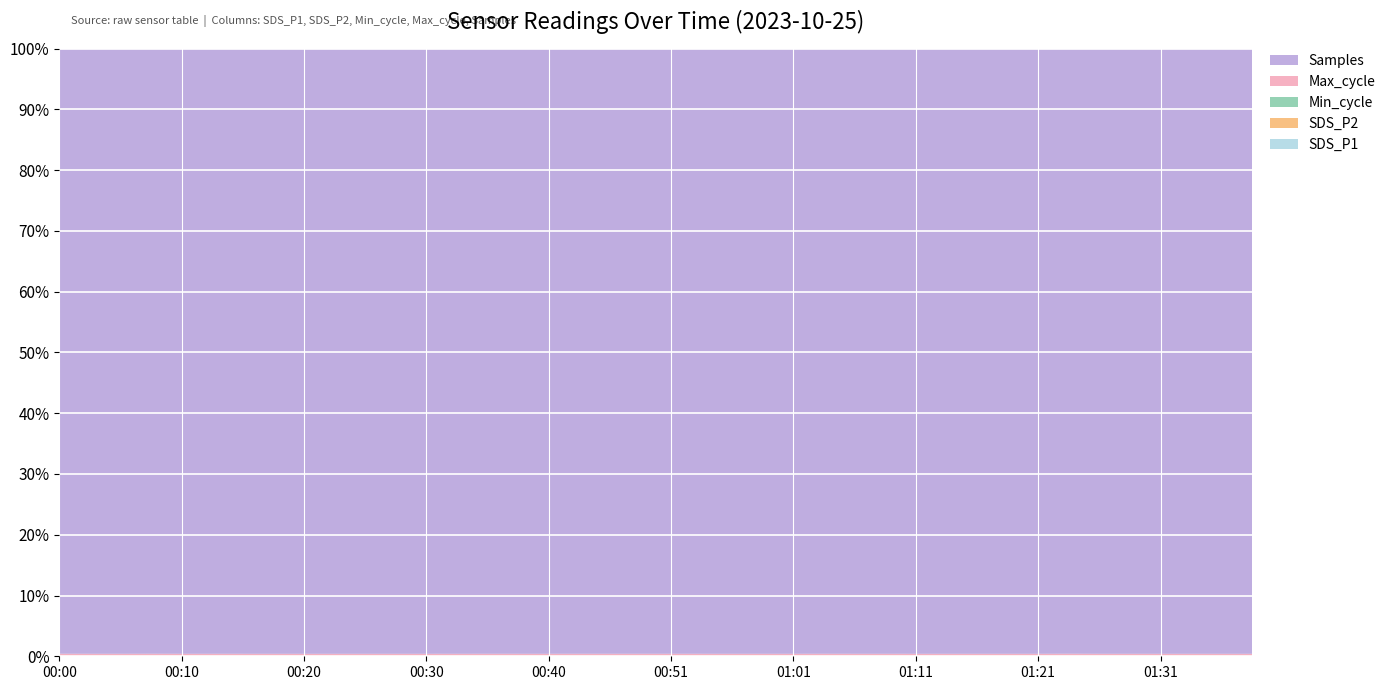

Reading left to right, extract all data points from this chart.

SDS_P1: 2.8	9.1	5.3	3.0	7.5	3.4	10.5	3.3	4.6	4.3	4.0	5.3	3.7	2.8	2.0	2.5	3.1	2.7	2.4	2.1	3.8	5.4	2.3	4.3	4.4	2.3	2.2	3.9	5.0	11.0	4.7	3.9	3.3	4.5	3.8	1.6	9.8	6.7	3.6	3.9
SDS_P2: 2.1	3.9	2.8	2.2	2.4	2.1	2.2	2.4	2.4	2.8	2.1	2.7	2.4	2.3	1.9	1.8	2.2	2.5	2.2	2.0	2.1	2.0	1.7	2.4	2.1	2.1	2.1	1.9	2.0	1.8	2.4	2.0	1.8	2.3	2.5	1.5	2.4	2.0	1.9	2.3
Min_cycle: 29.0	29.0	29.0	29.0	29.0	29.0	29.0	29.0	29.0	29.0	29.0	29.0	29.0	29.0	29.0	29.0	29.0	29.0	29.0	29.0	29.0	29.0	29.0	29.0	29.0	29.0	29.0	29.0	29.0	29.0	29.0	29.0	29.0	29.0	29.0	29.0	29.0	29.0	29.0	29.0
Max_cycle: 20829.0	20228.0	20216.0	20664.0	20294.0	20265.0	20233.0	20201.0	20240.0	20217.0	20240.0	20208.0	20207.0	20205.0	20259.0	20210.0	20228.0	20220.0	20206.0	20290.0	20282.0	20303.0	20222.0	20208.0	20226.0	20507.0	20281.0	20279.0	20204.0	20208.0	20229.0	20235.0	20230.0	20780.0	20203.0	20217.0	20216.0	20208.0	20200.0	20230.0
Samples: 4925331.0	4924479.0	4939969.0	4945556.0	4945262.0	4944817.0	4944702.0	4945002.0	4944911.0	4944303.0	4944188.0	4938145.0	4946843.0	4918044.0	4912032.0	4910282.0	4910529.0	4905545.0	4906182.0	4905771.0	4910535.0	4927528.0	4932051.0	4922245.0	4934681.0	4929405.0	4932208.0	4943255.0	4947320.0	4947742.0	4946114.0	4949171.0	4950150.0	4948793.0	4945873.0	4946185.0	4945306.0	4944171.0	4945192.0	4945629.0